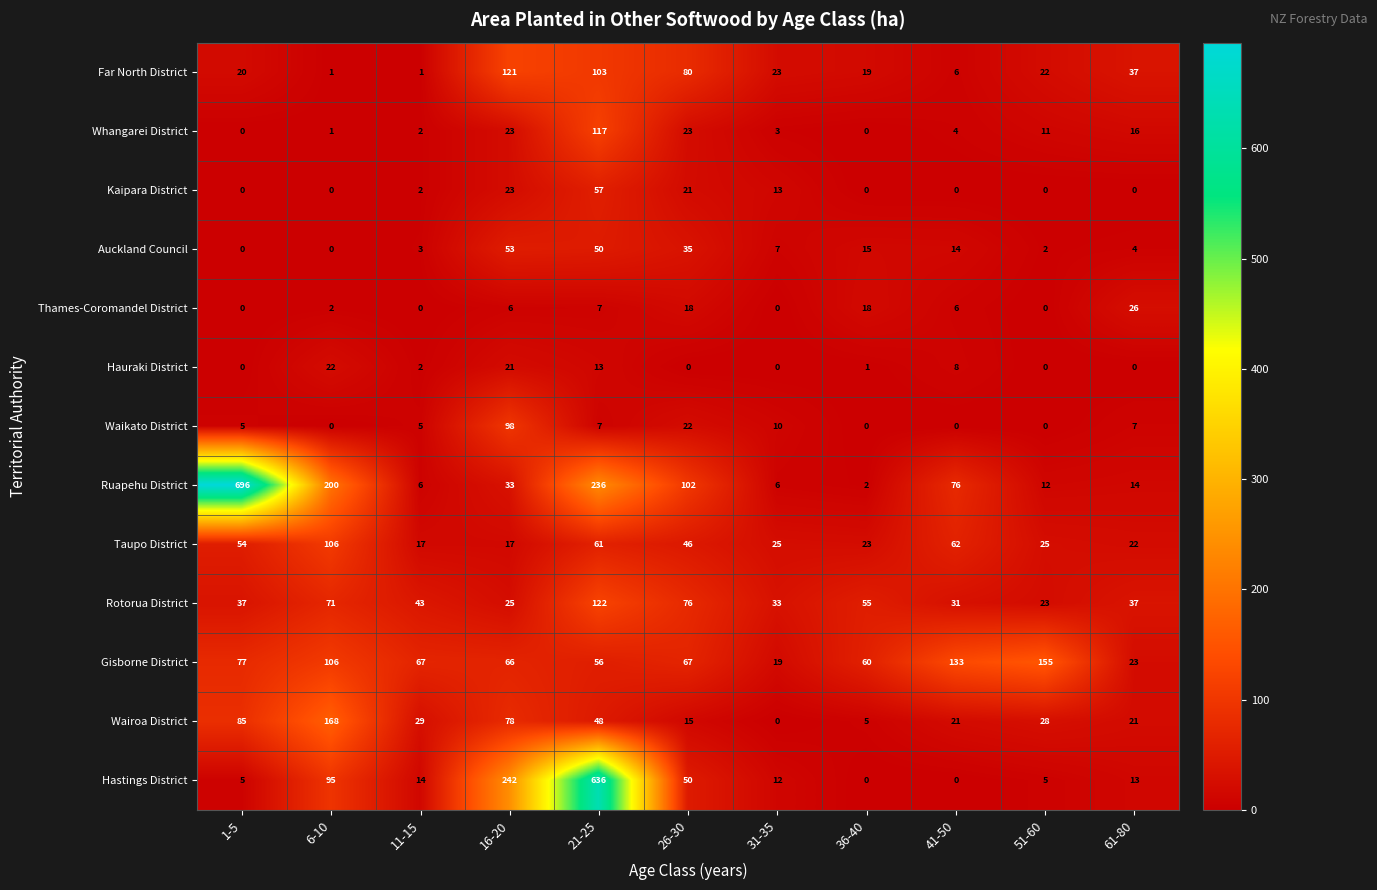

Which series has the largest total across all categories?

Ruapehu District